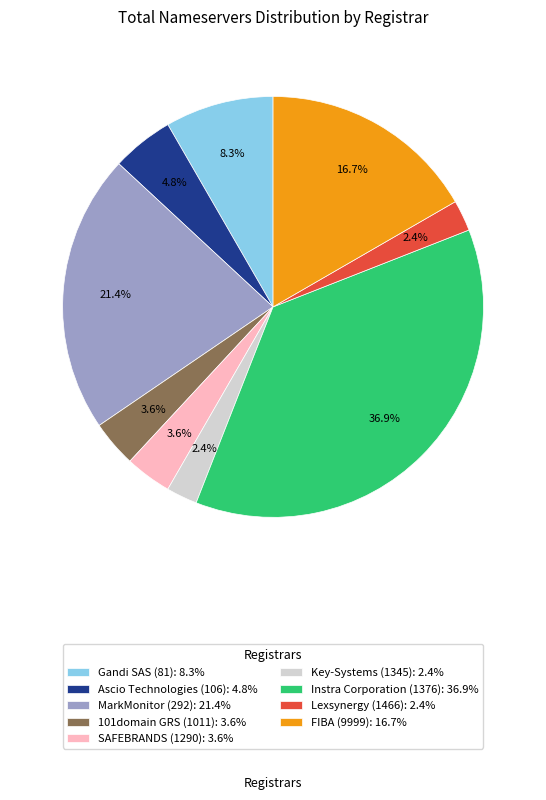

Combined, what portion of the pie is MarkMonitor (292) and 101domain GRS (1011)?

25.0%